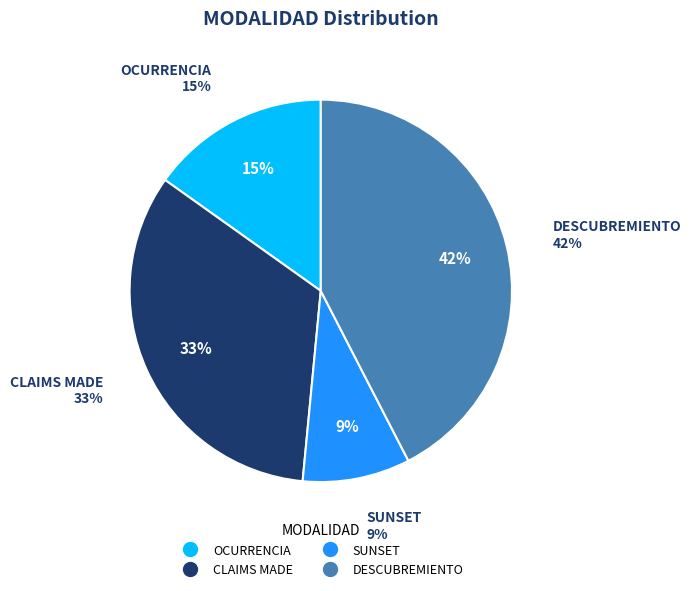

Count the number of slices in the pie.

4